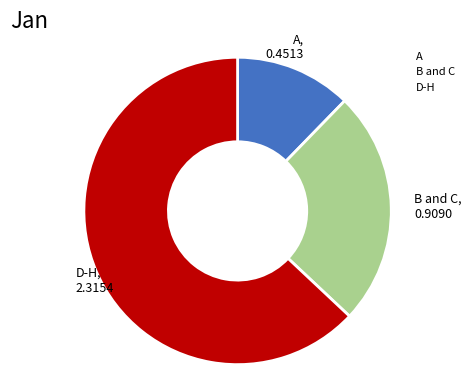

Is there a majority slice in this chart?

Yes